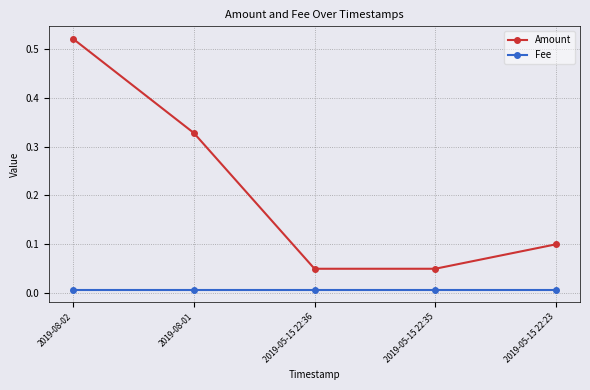

What are all the series names shown in the legend?

Amount, Fee